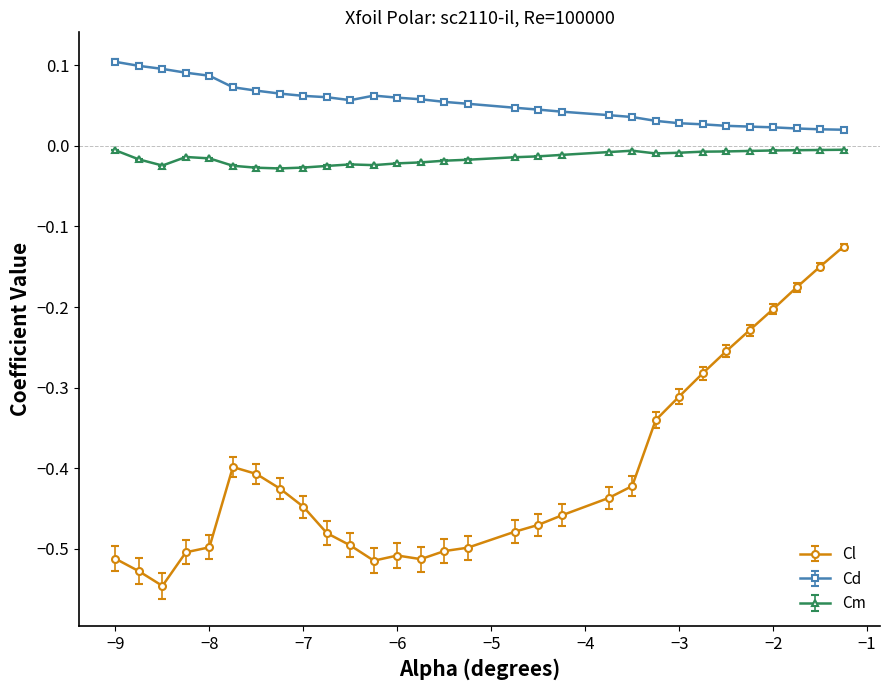

What is the difference between the maximum and minimum values in the Cl series?

0.4